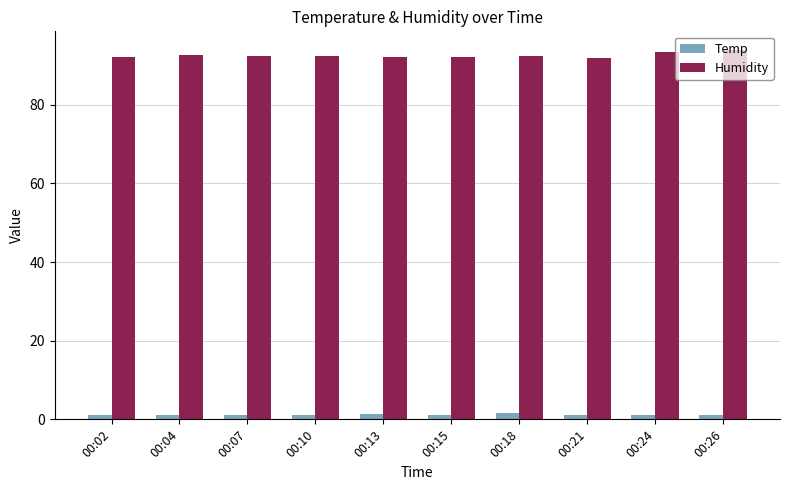

What is the minimum value for Humidity?

91.8